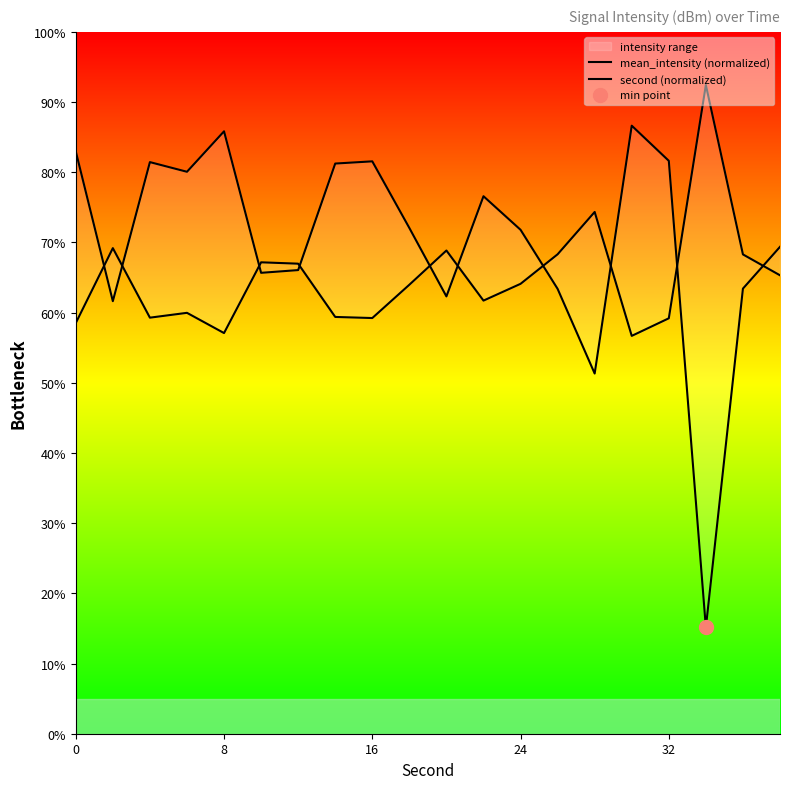

Which series contains the lowest Y value?

mean_intensity (normalized)